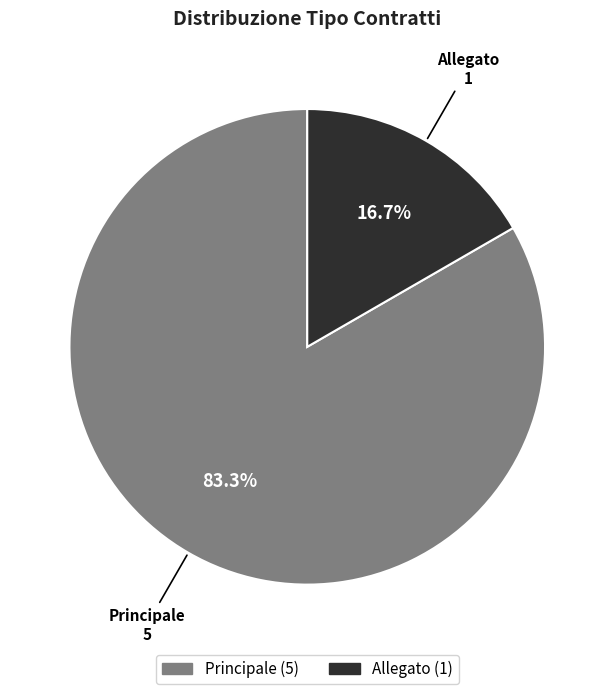

To the nearest percent, what portion does Allegato represent?

17%